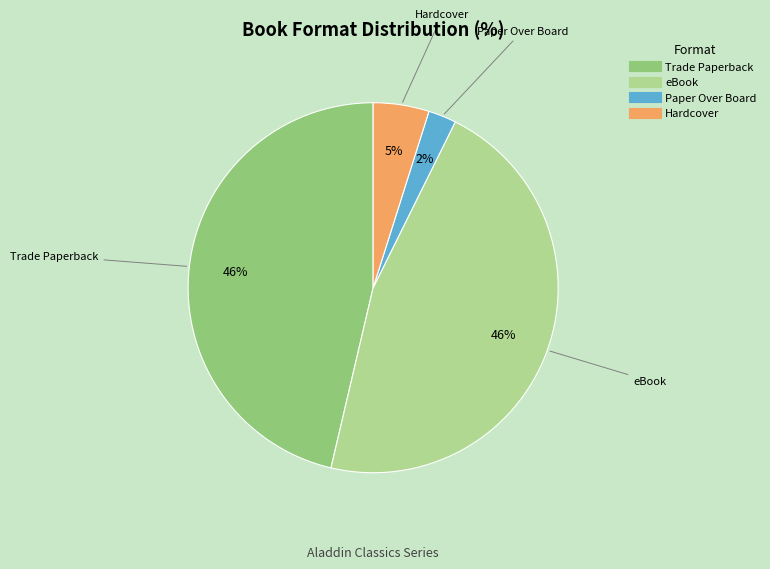

Which category has the smallest portion of the pie?

Paper Over Board